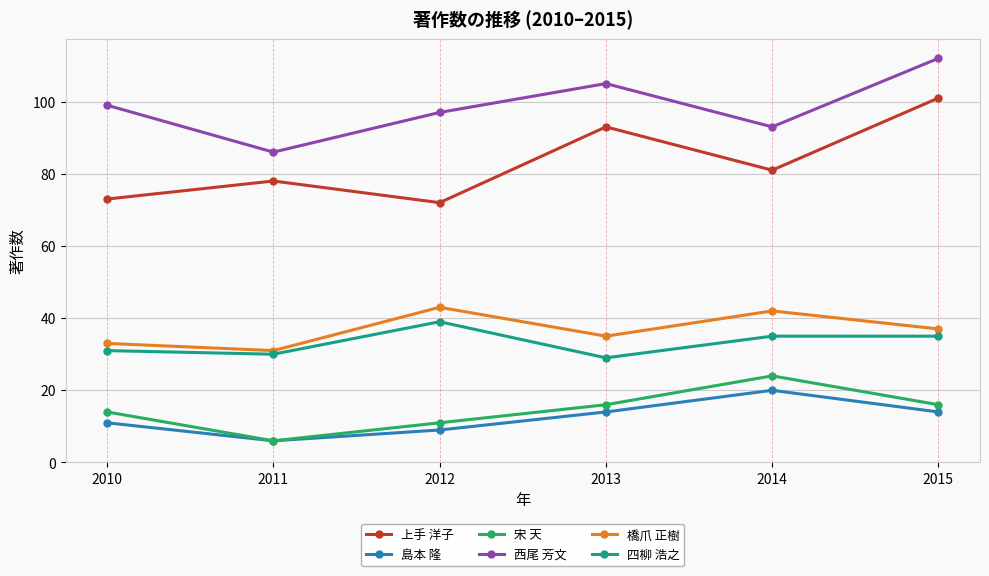

Which series changed the most between 2012 and 2015?

上手 洋子